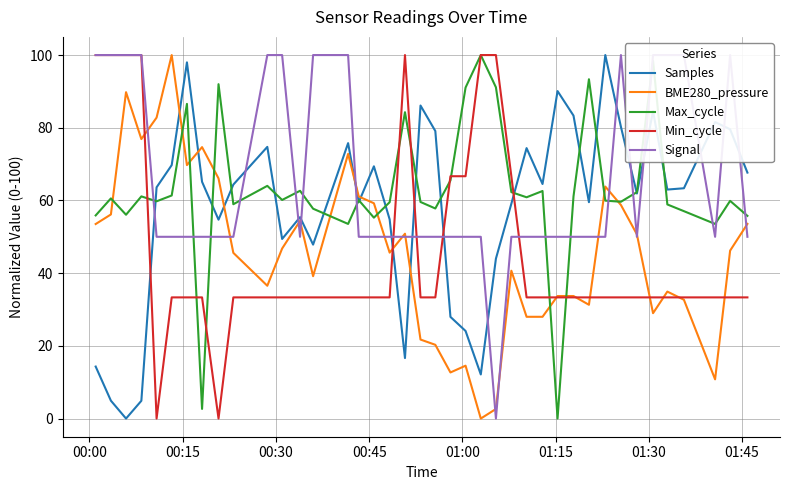

How many lines are shown in the chart?

5